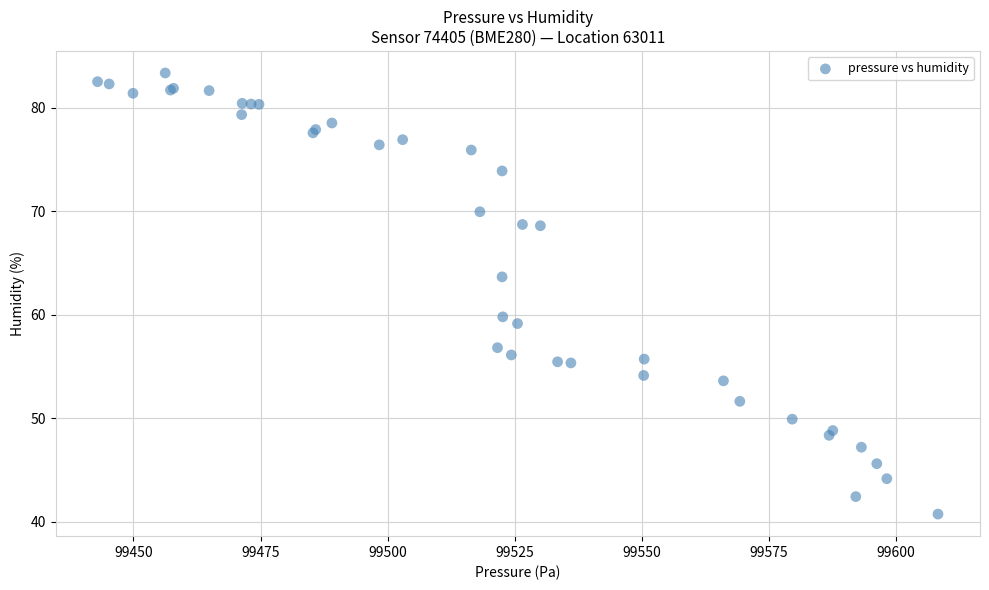

What Y value in the scatter plot is closest to 62?

63.7